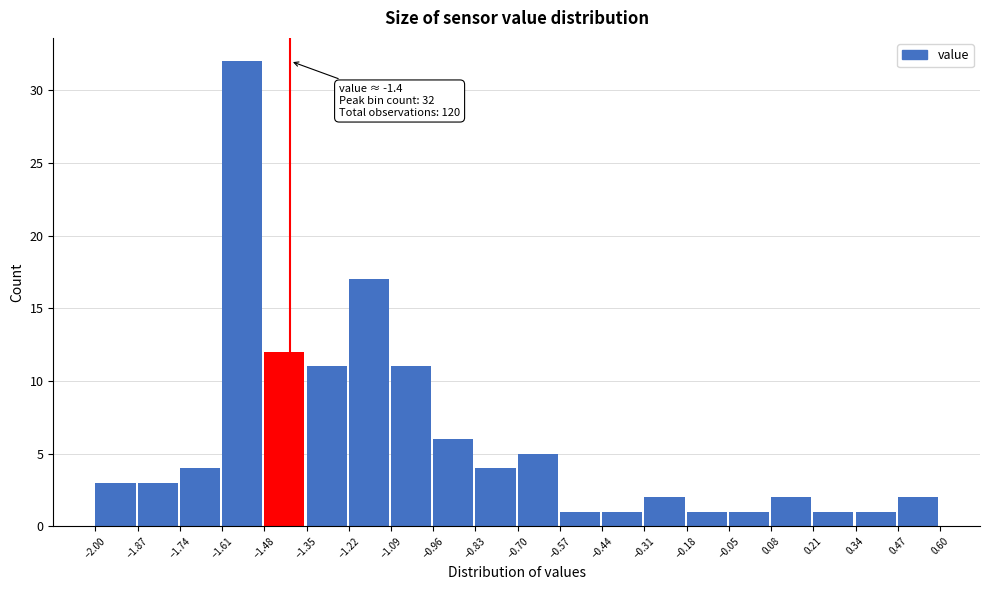

Which range on the x-axis has the tallest bar?

-1.61 to -1.48